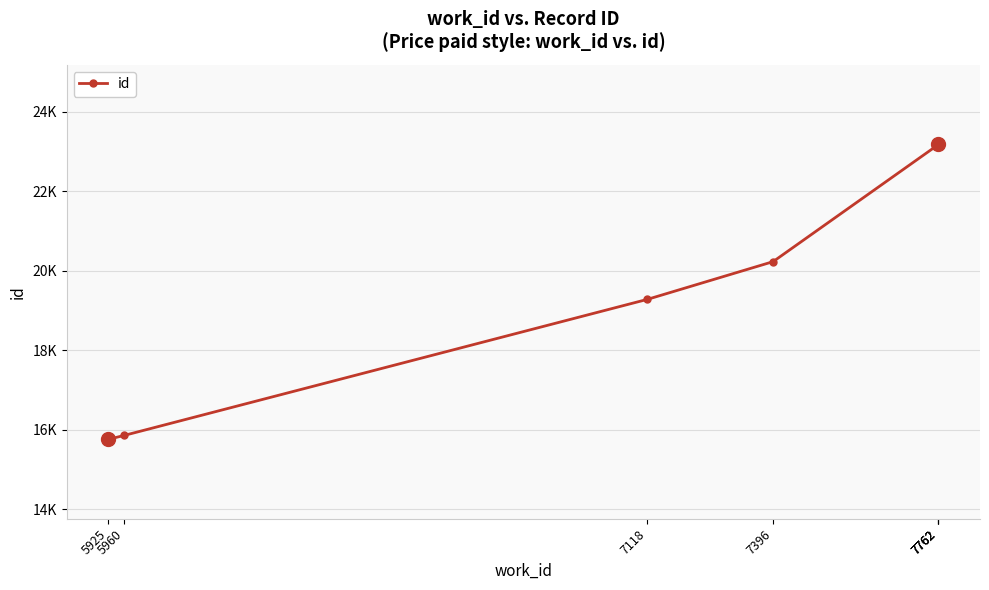

Where is the data nearest to the value 19468?

7118